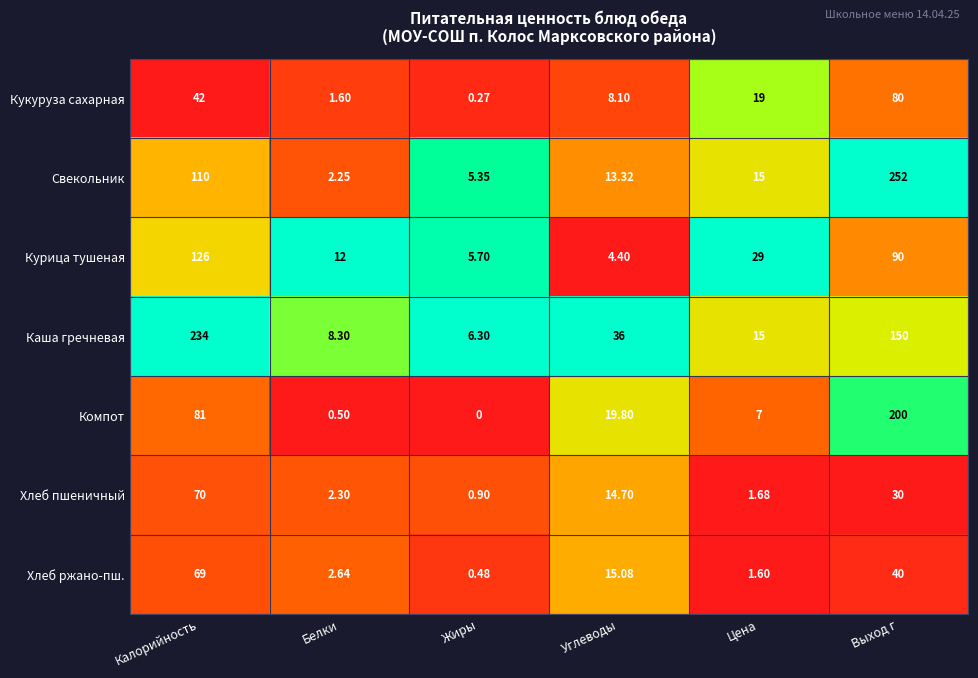

Which category has the highest value across all series?

Выход г